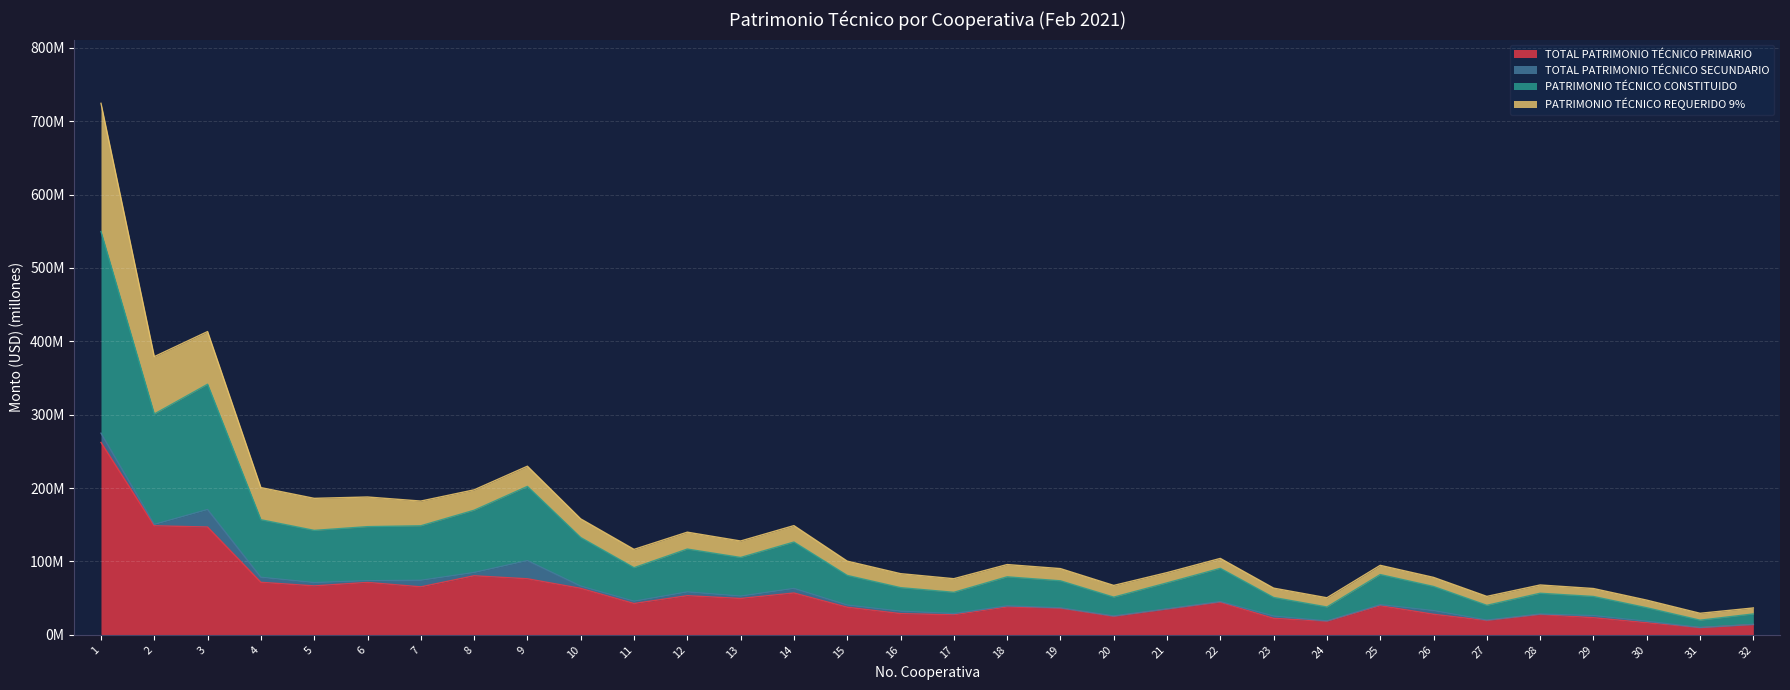

Is the value of TOTAL PATRIMONIO TÉCNICO PRIMARIO at 28 greater than the value of PATRIMONIO TÉCNICO CONSTITUIDO at 6?

No